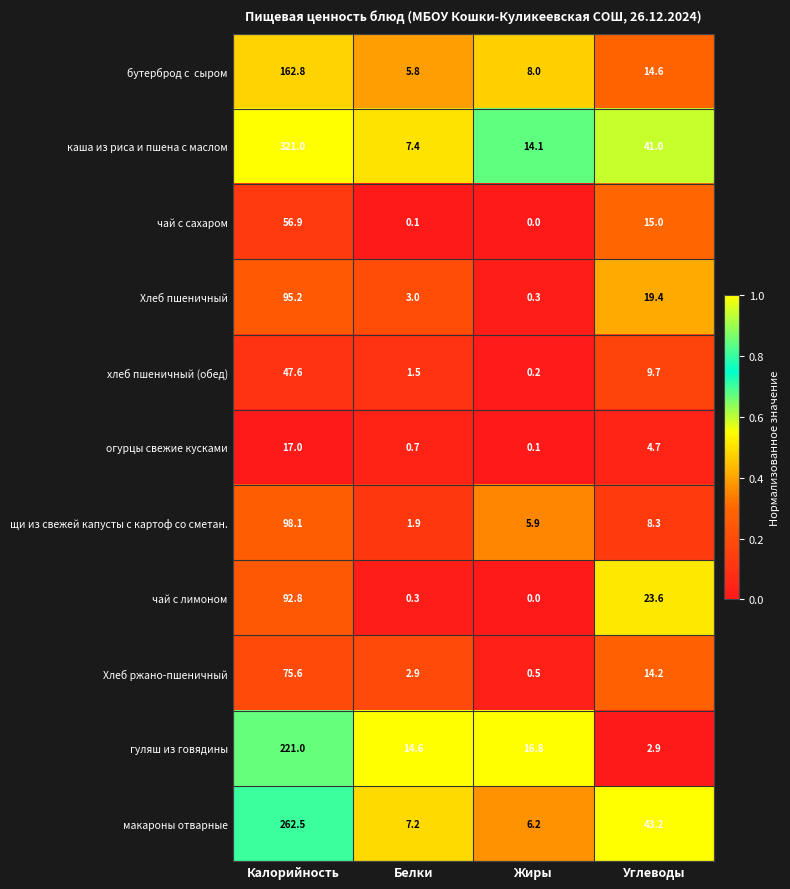

Rank the categories by хлеб пшеничный (обед) value from highest to lowest.

Калорийность, Углеводы, Белки, Жиры